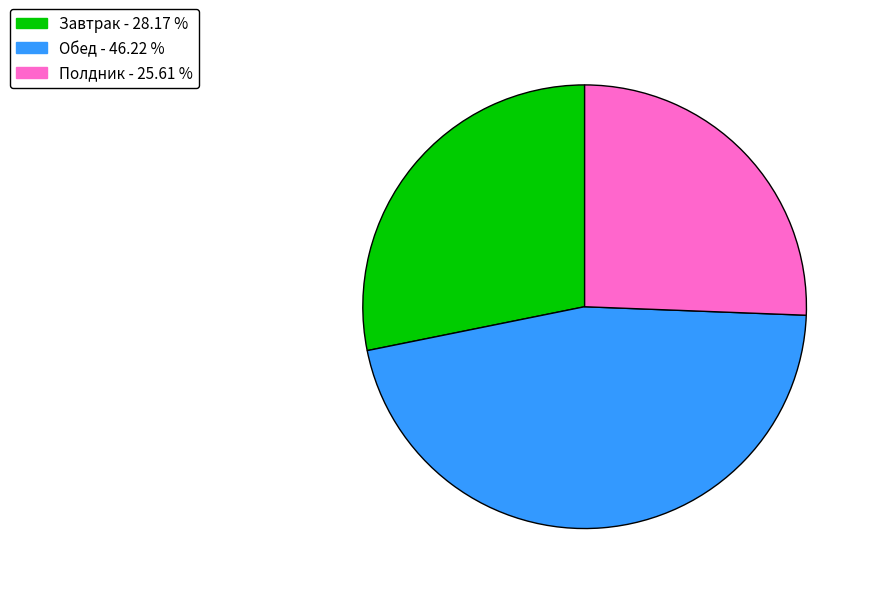

Is there a majority slice in this chart?

No